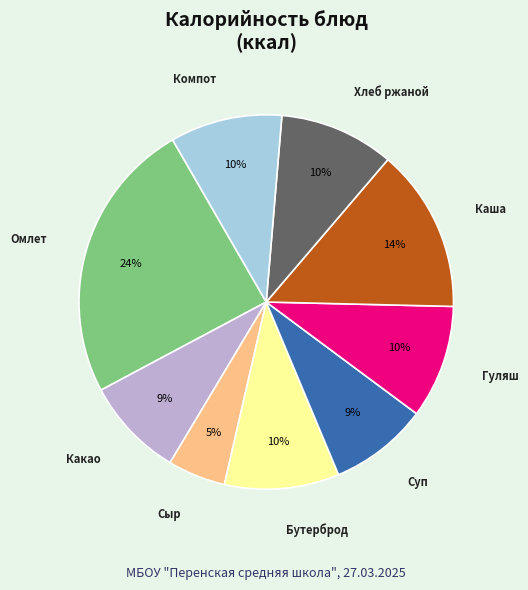

Does any single category account for the majority?

No